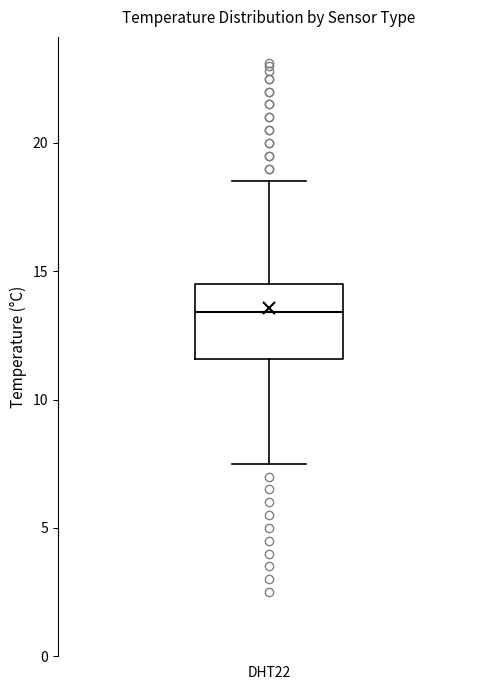

Transcribe this box plot: give where the median line is, the range the box spans, and where the two whiskers end, as read against the y-axis. The values are not printed on the chart, so give them approximately, as read against the axis.

median 13.5, box 11.5 to 14.5, whiskers 7.5 to 18.5